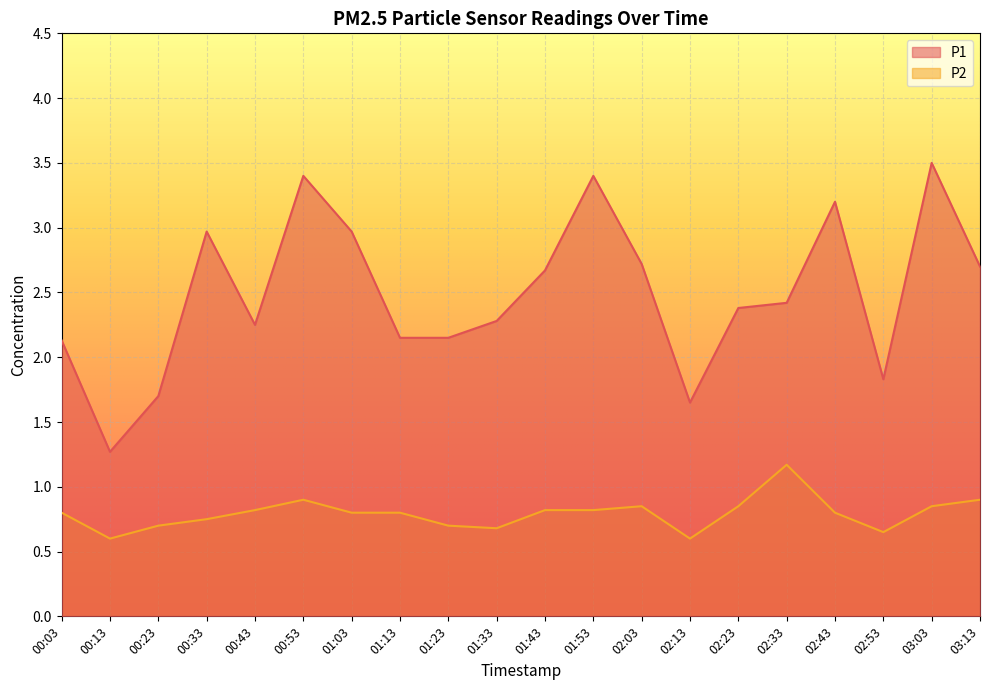

How many interior local peaks does the P1 series have?

5